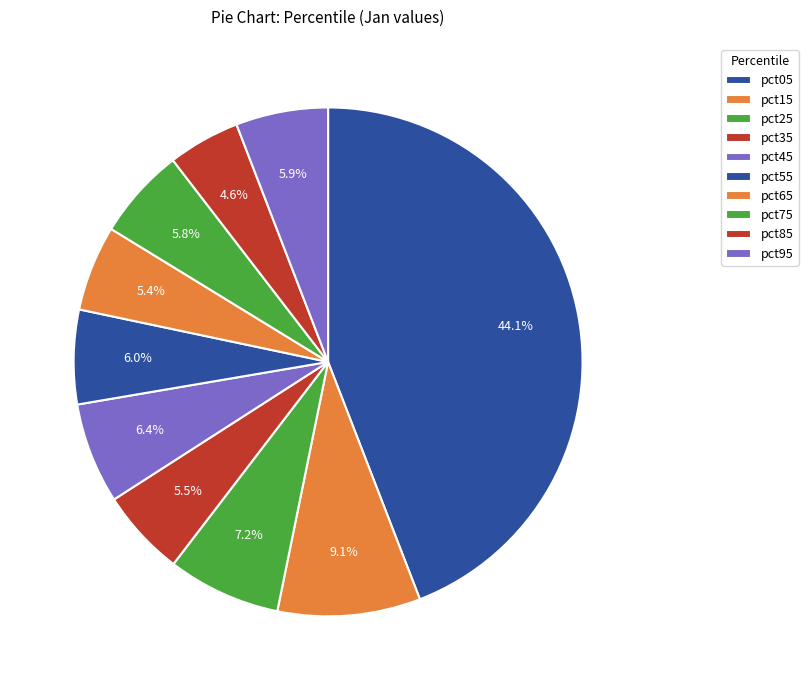

Combined, do pct95 and pct65 account for over 50%?

No